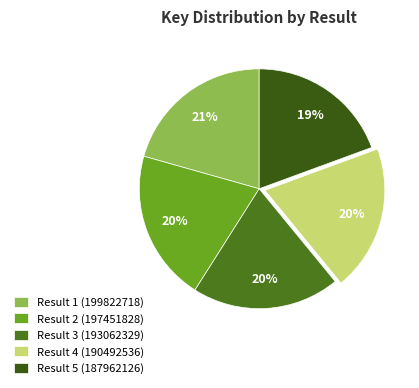

What percentage is the Result 4 (190492536) slice, to the nearest percent?

20%